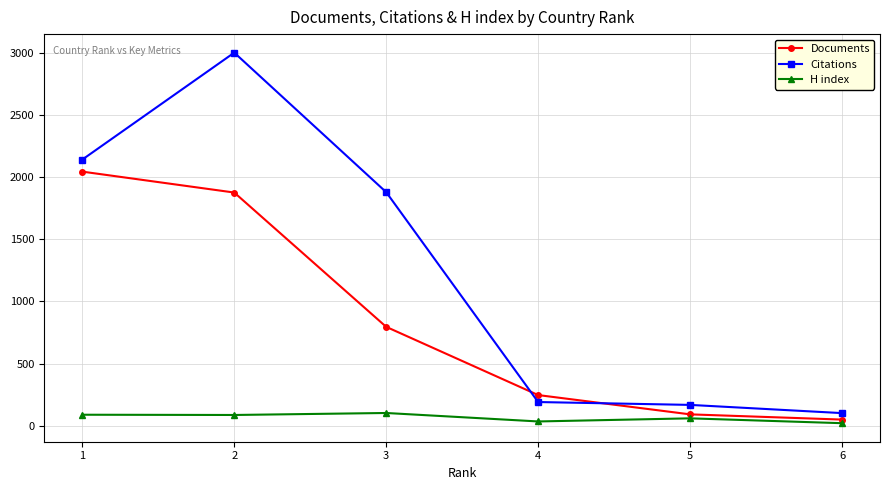

True or false: Documents has more than 2 points higher than both neighbors.

False